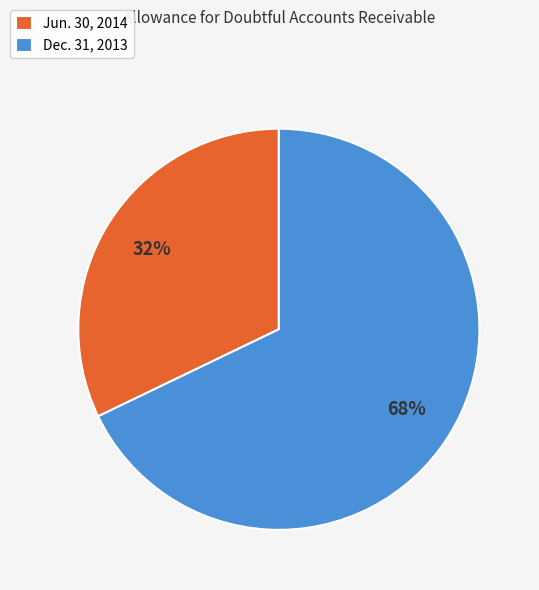

True or false: Jun. 30, 2014 accounts for 39% of the total.

False